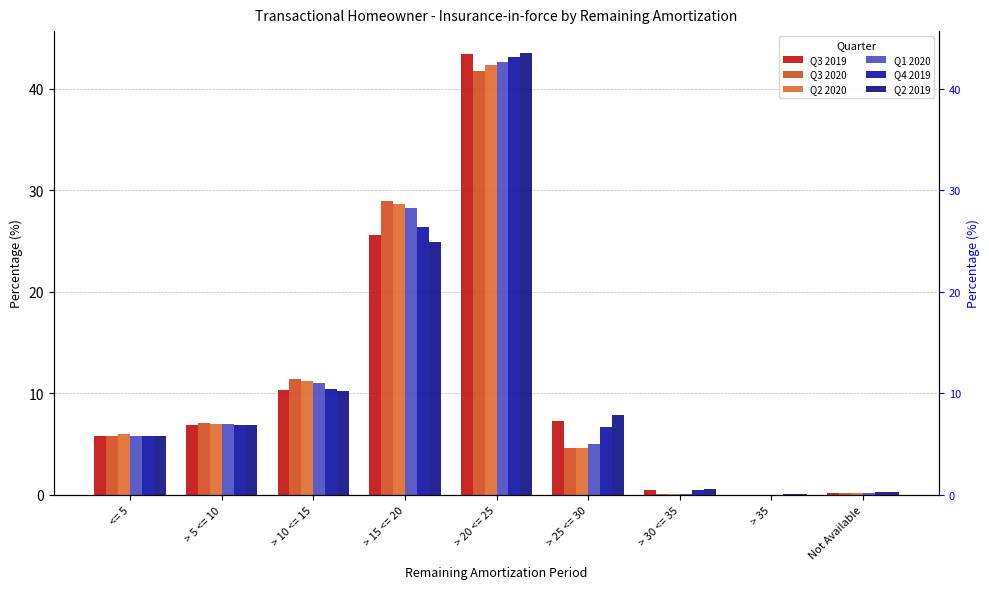

The value of Q3 2020 at <= 5 is 10.4. True or false?

False